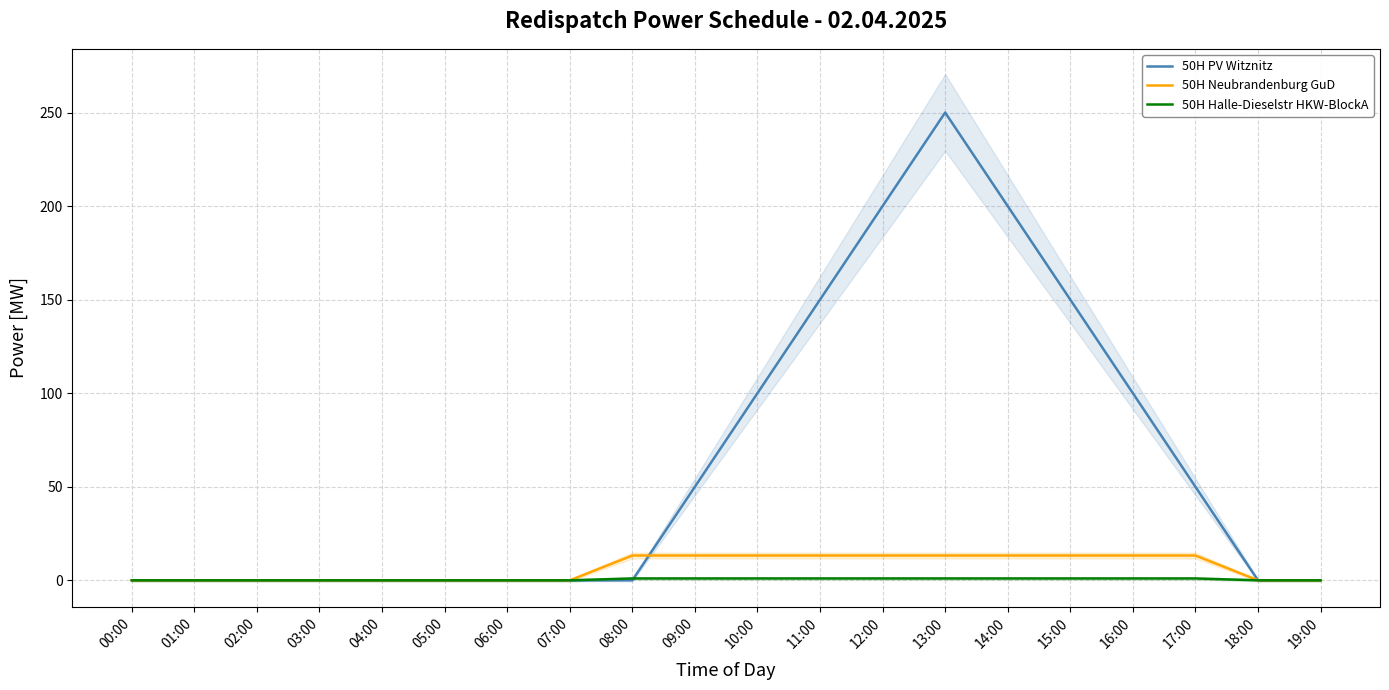

How many times do 50H PV Witznitz and 50H Halle-Dieselstr HKW-BlockA cross each other?

1